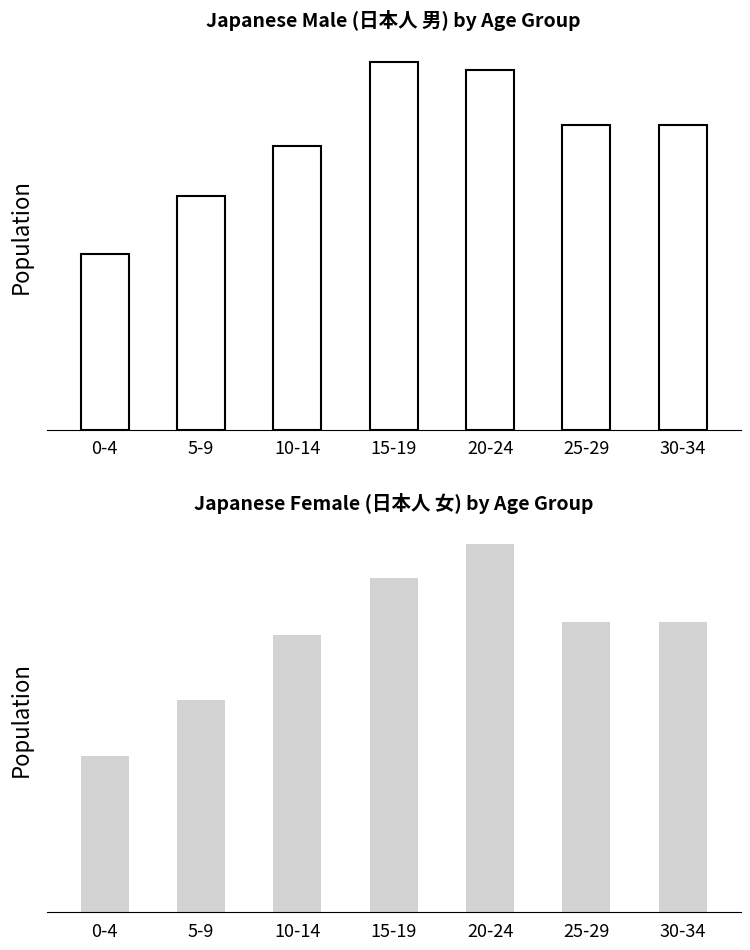

What is the average value of the Japanese Male series?

556